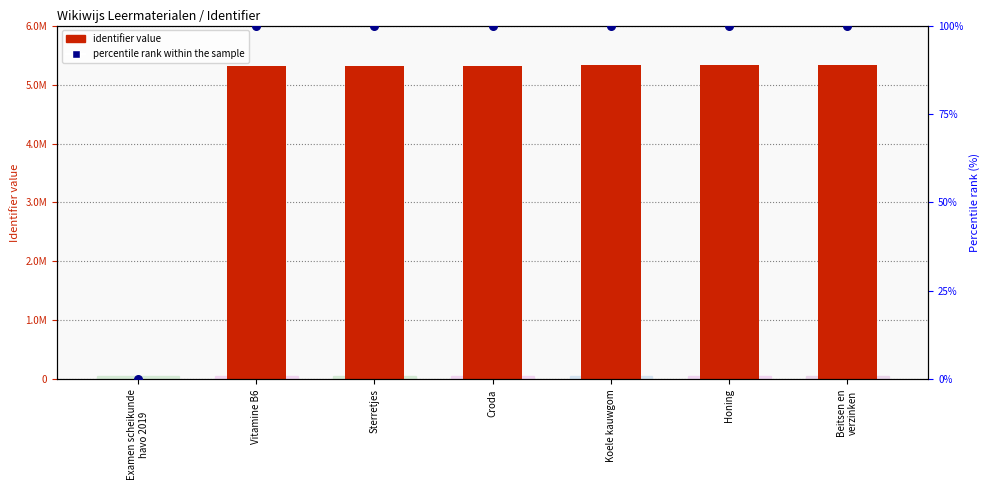

At which category is the sum across all series the highest?

Beitsen en
verzinken